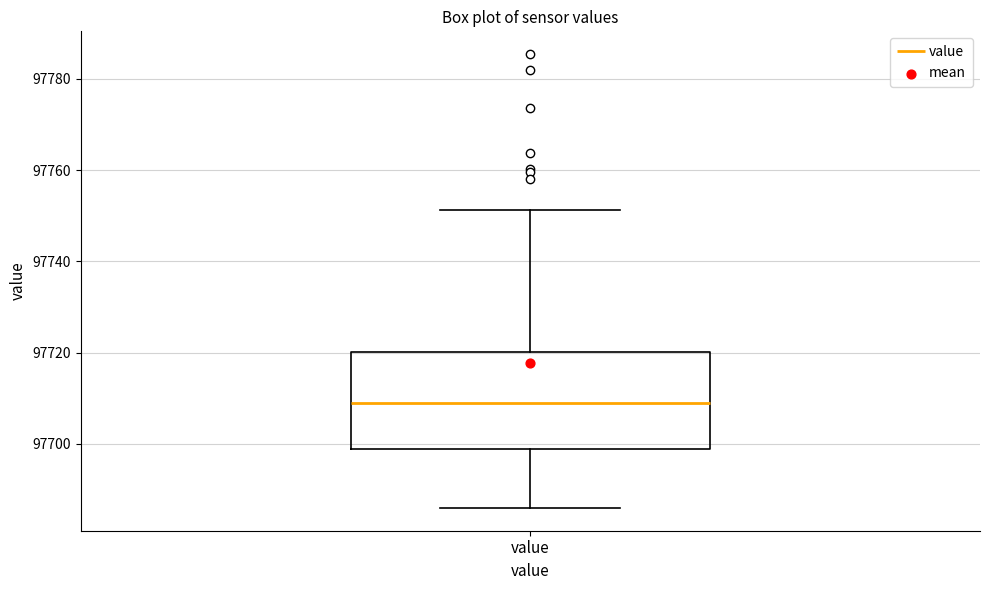

Where is the lower edge of the box for value on the y-axis? The values are not printed on the chart, so give them approximately, as read against the axis.

97698